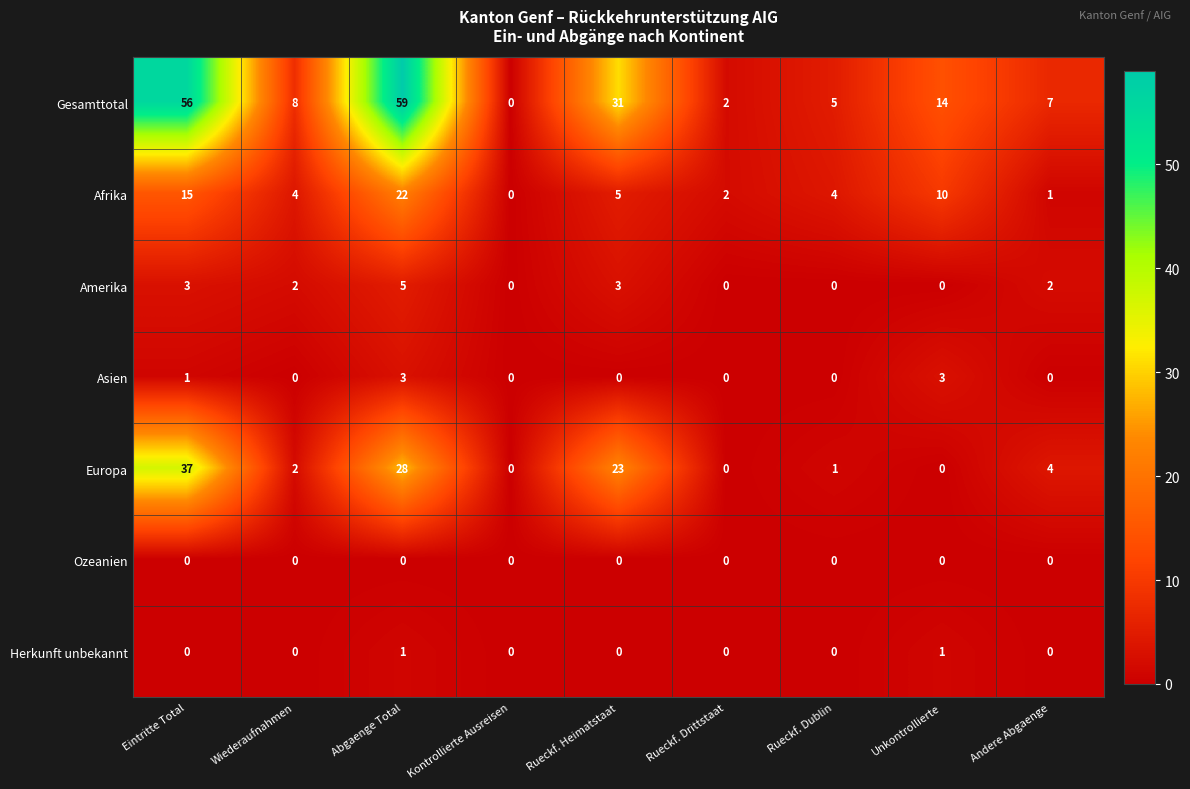

What is the difference between the maximum and minimum values in the Asien series?

3